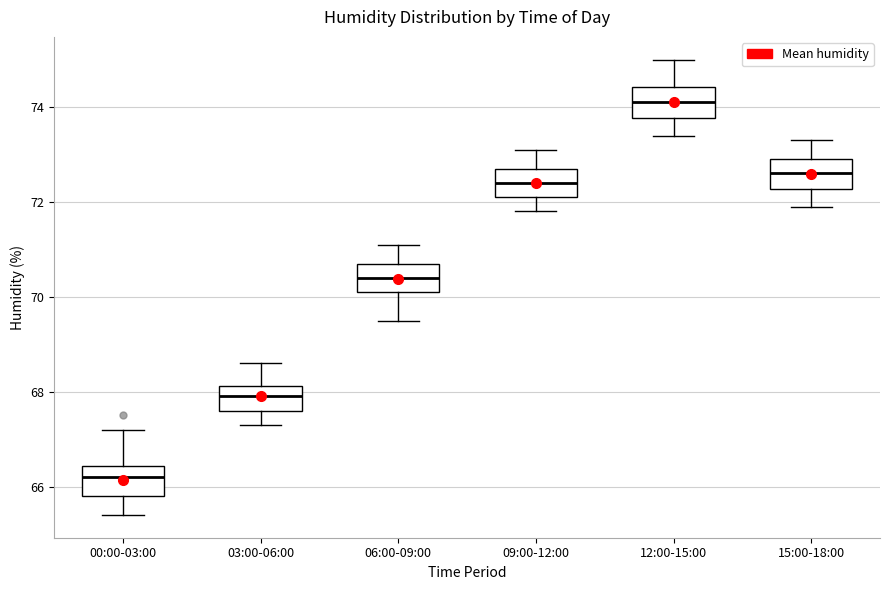

Where is the upper edge of the box for 00:00-03:00 on the y-axis? The values are not printed on the chart, so give them approximately, as read against the axis.

66.4